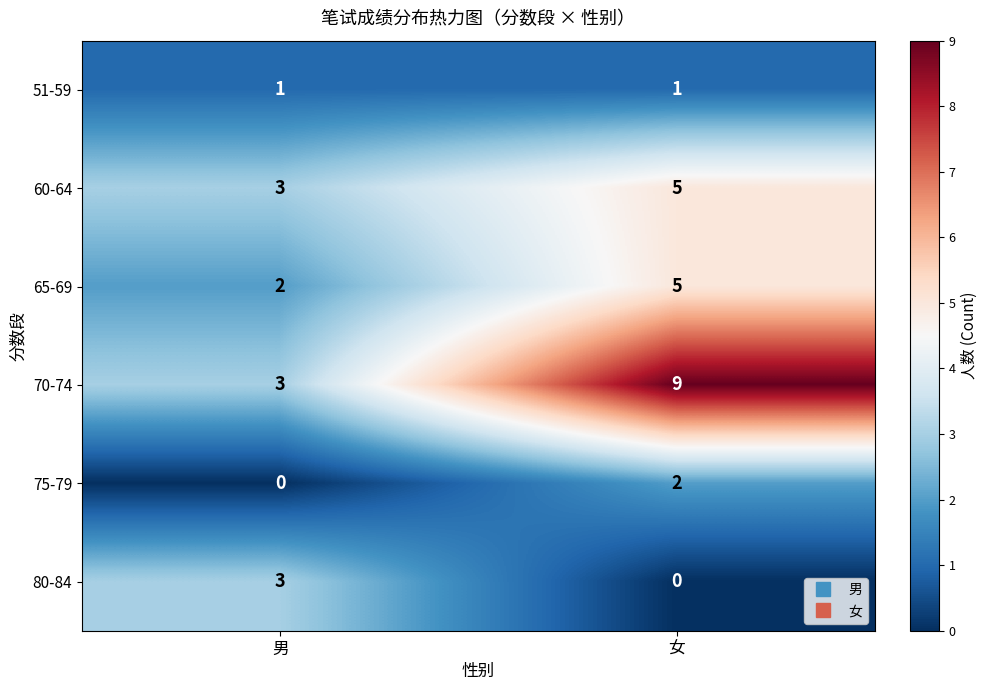

How many categories are shown in the chart?

2